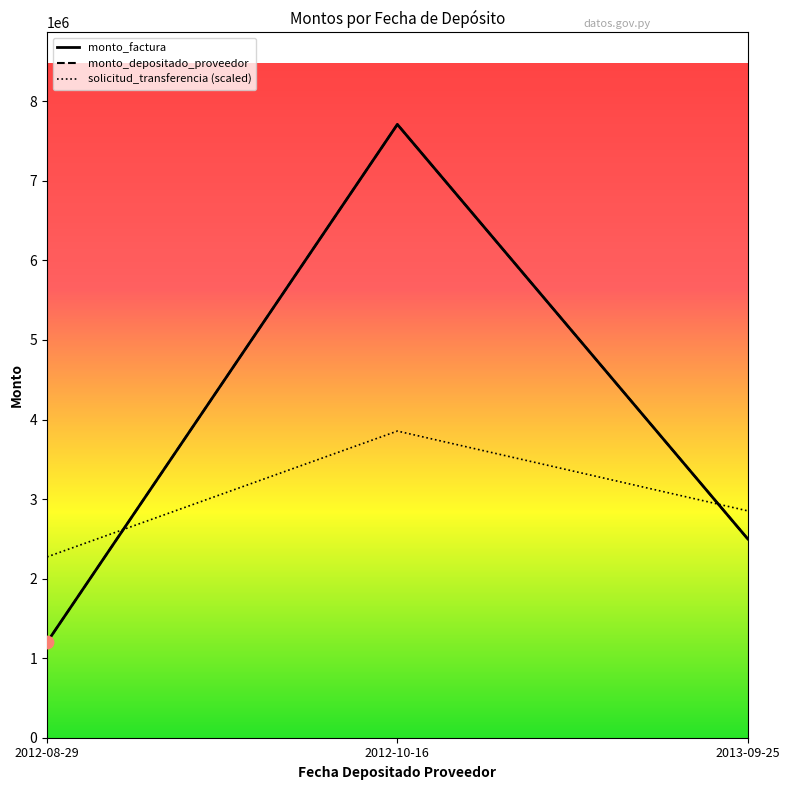

Which series reaches the minimum Y coordinate?

monto_factura